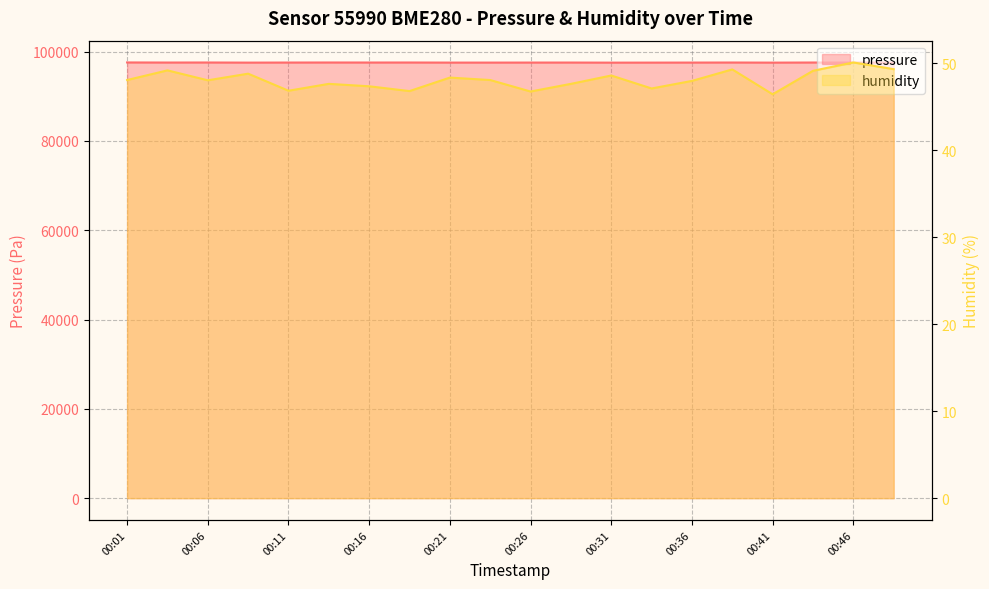

What is the difference between the maximum and second lowest values in the humidity series?

3.3